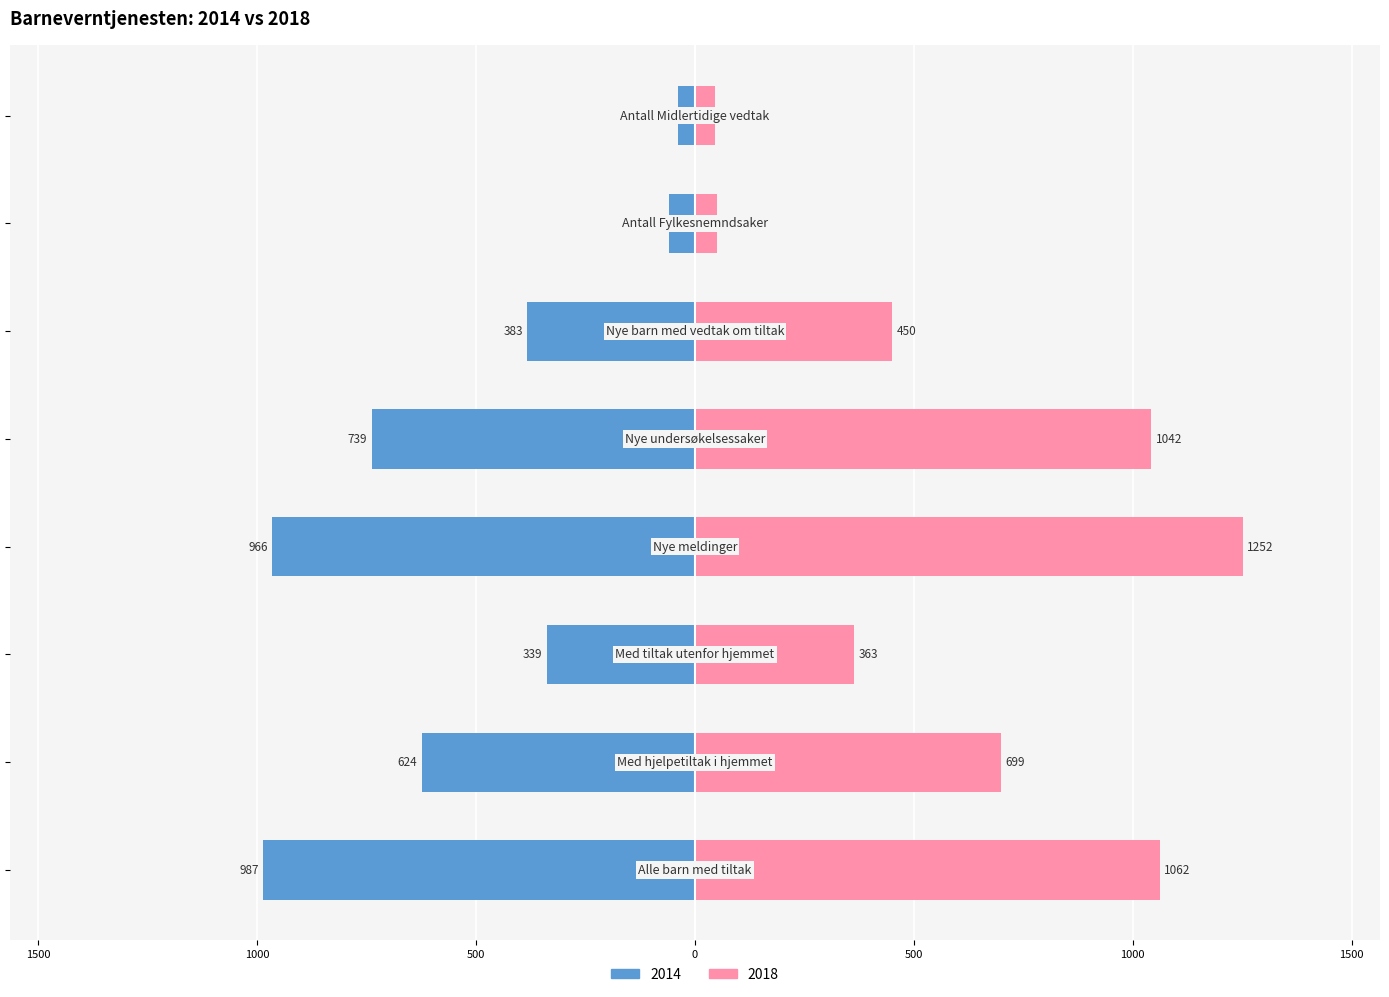

Reading left to right, what are all the values shown in this chart?

2014: Alle barn med tiltak=-987	Med hjelpetiltak i hjemmet=-624	Med tiltak utenfor hjemmet=-339	Nye meldinger=-966	Nye undersøkelsessaker=-739	Nye barn med vedtak om tiltak=-383	Antall Fylkesnemndsaker=-60	Antall Midlertidige vedtak=-39
2018: Alle barn med tiltak=1062	Med hjelpetiltak i hjemmet=699	Med tiltak utenfor hjemmet=363	Nye meldinger=1252	Nye undersøkelsessaker=1042	Nye barn med vedtak om tiltak=450	Antall Fylkesnemndsaker=51	Antall Midlertidige vedtak=45